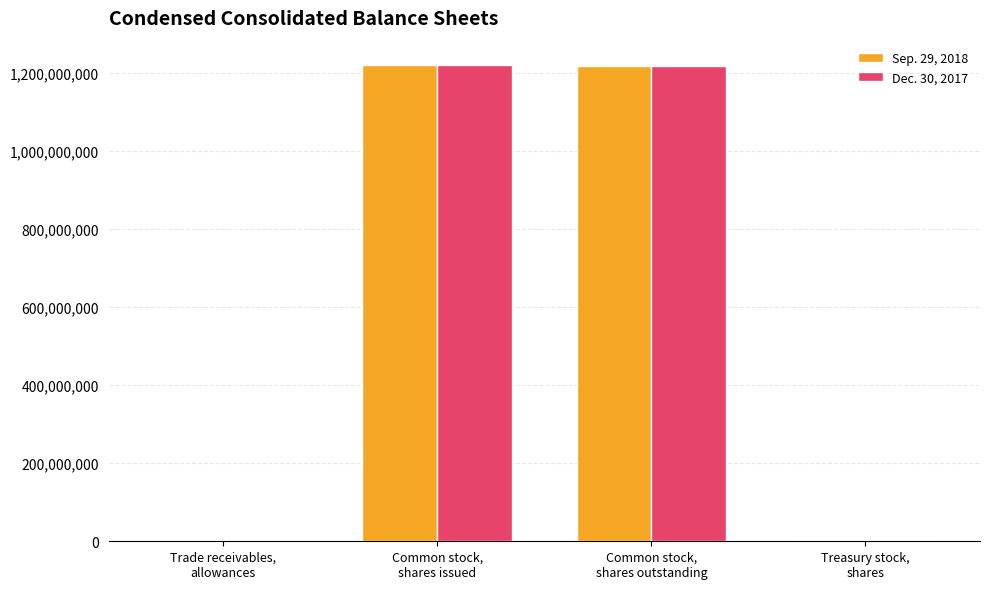

What is the maximum value shown in the chart?

1222000000